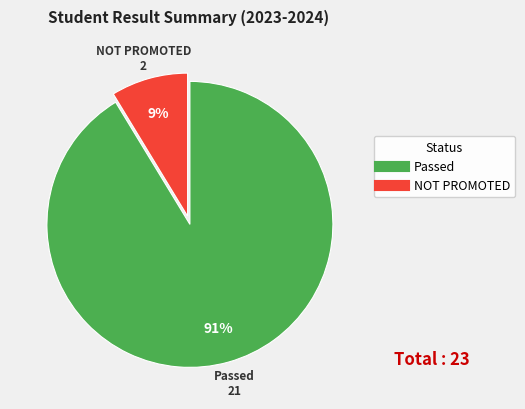

Which has a higher value, NOT PROMOTED or Passed?

Passed